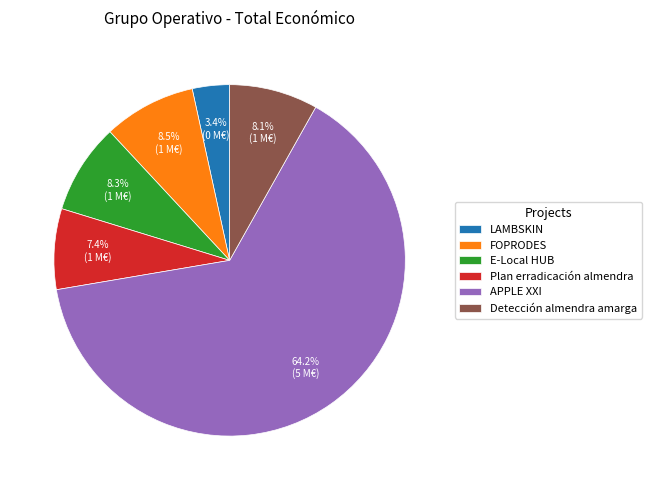

What is the majority slice?

APPLE XXI